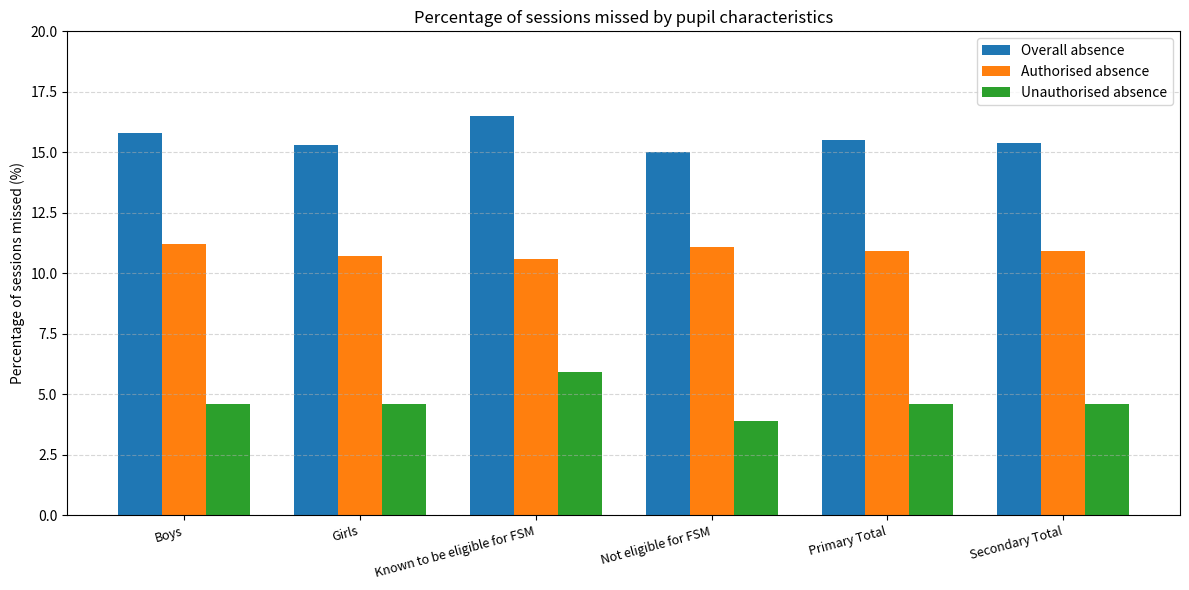

Is the value of Authorised absence at Boys greater than the value of Overall absence at Known to be eligible for FSM?

No